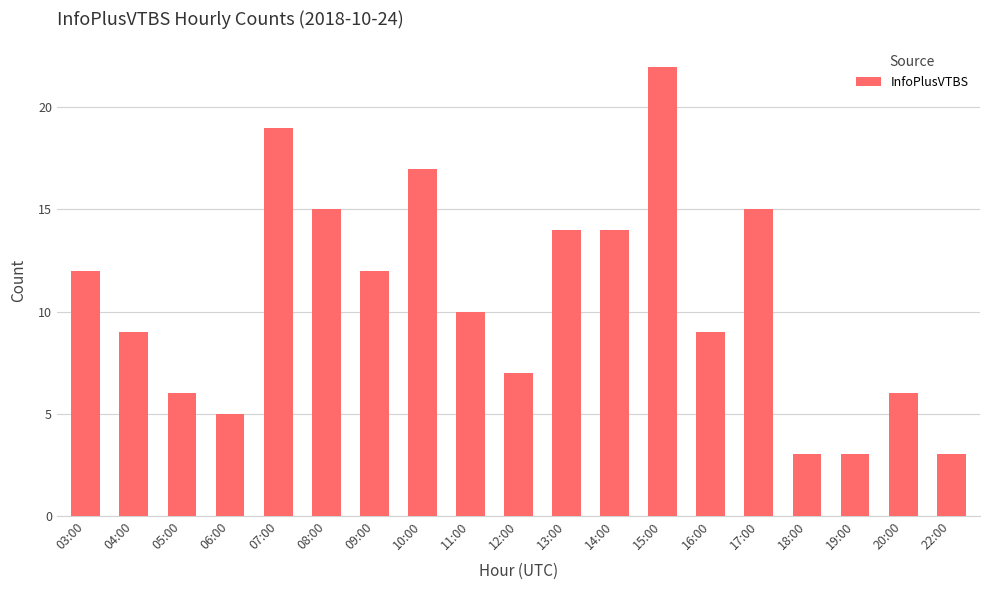

What is the change in value from 04:00 to 22:00?

-6